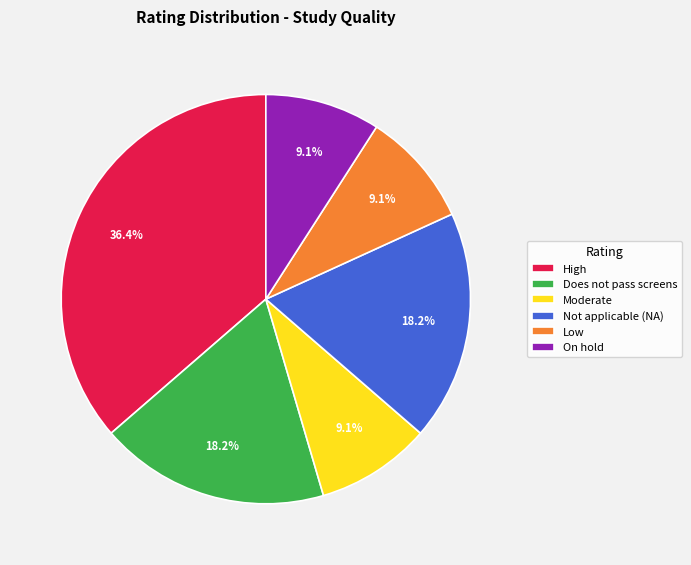

Does any single category account for the majority?

No